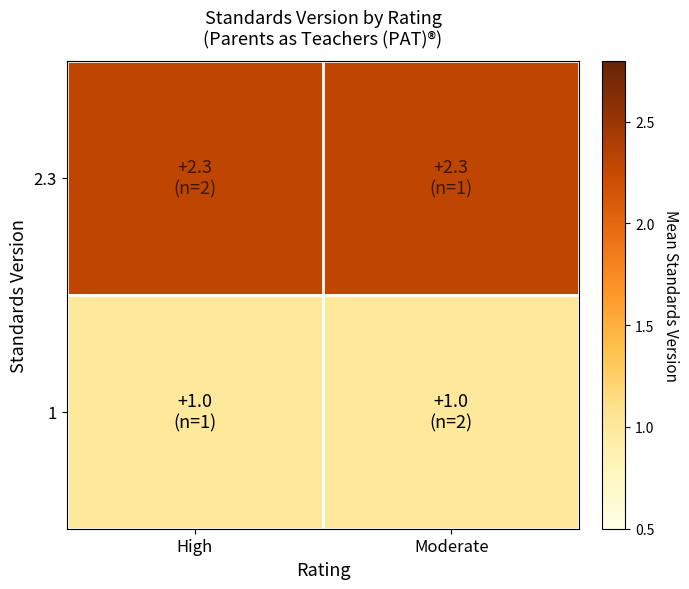

Which category has the highest value across all series?

High